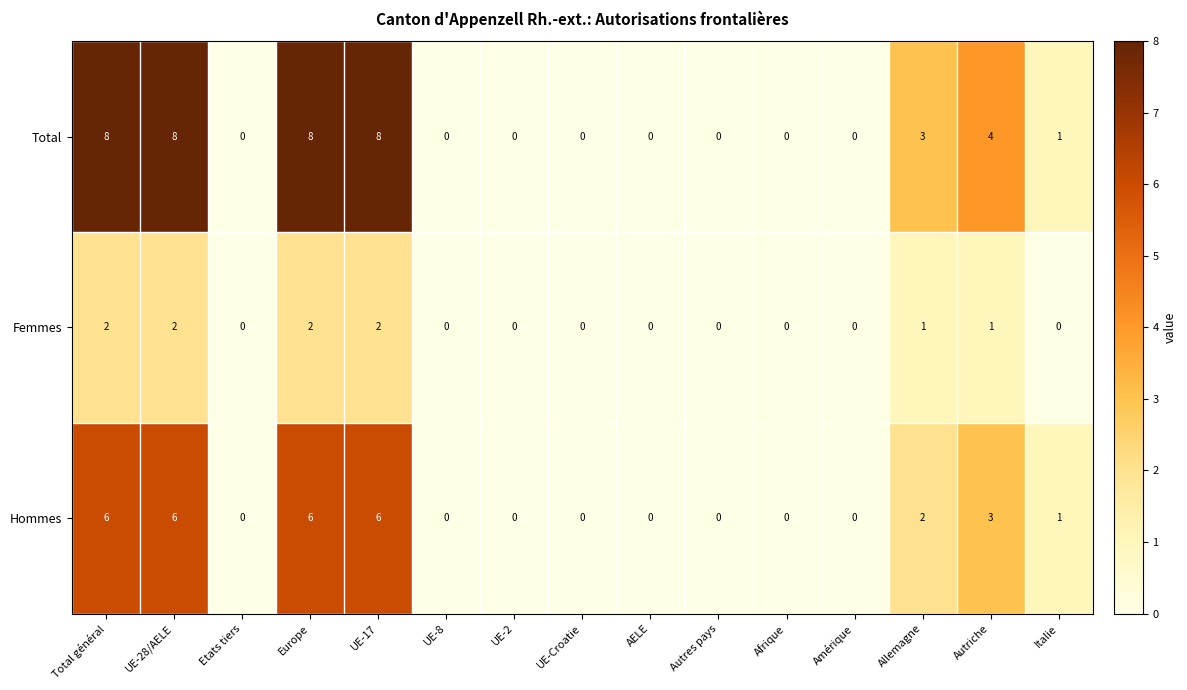

The value of Femmes at Total général is 2. True or false?

True